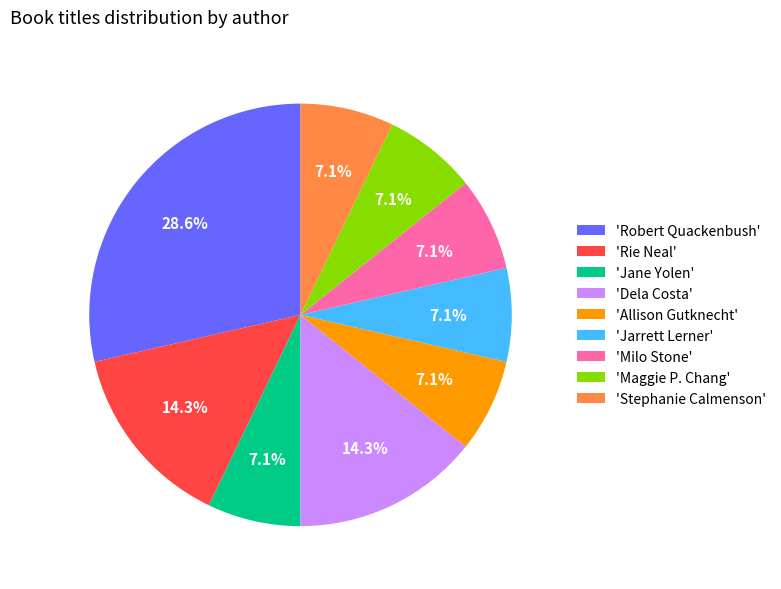

To the nearest percent, what is the average slice percentage?

11%